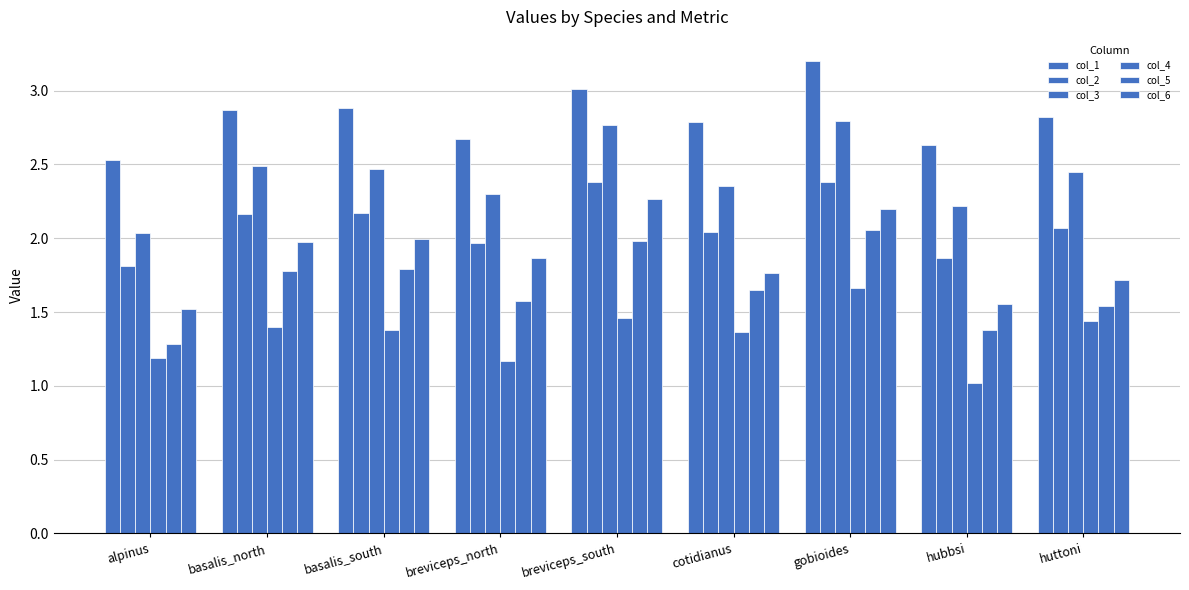

Rank the series at huttoni from lowest to highest value.

col_4, col_5, col_6, col_2, col_3, col_1